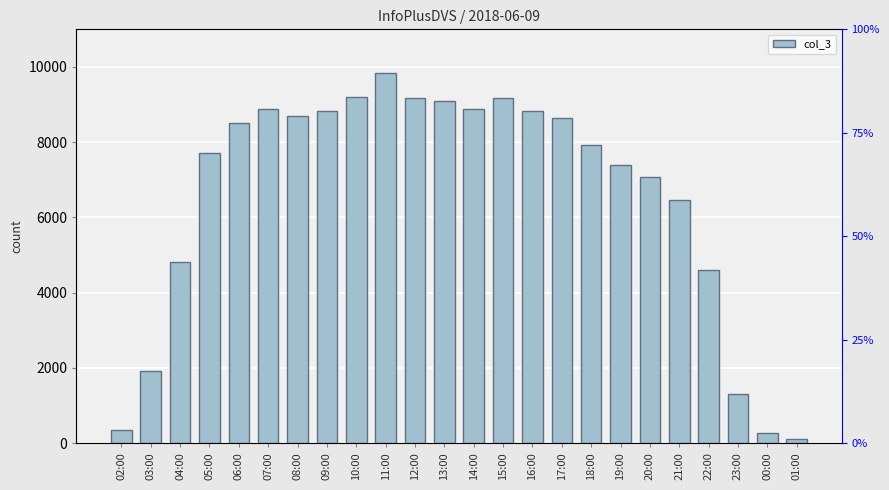

Reading left to right, transcribe all the data shown in this chart.

02:00=341	03:00=1910	04:00=4825	05:00=7707	06:00=8498	07:00=8883	08:00=8704	09:00=8825	10:00=9206	11:00=9832	12:00=9166	13:00=9102	14:00=8877	15:00=9185	16:00=8823	17:00=8635	18:00=7925	19:00=7402	20:00=7061	21:00=6456	22:00=4600	23:00=1301	00:00=268	01:00=105